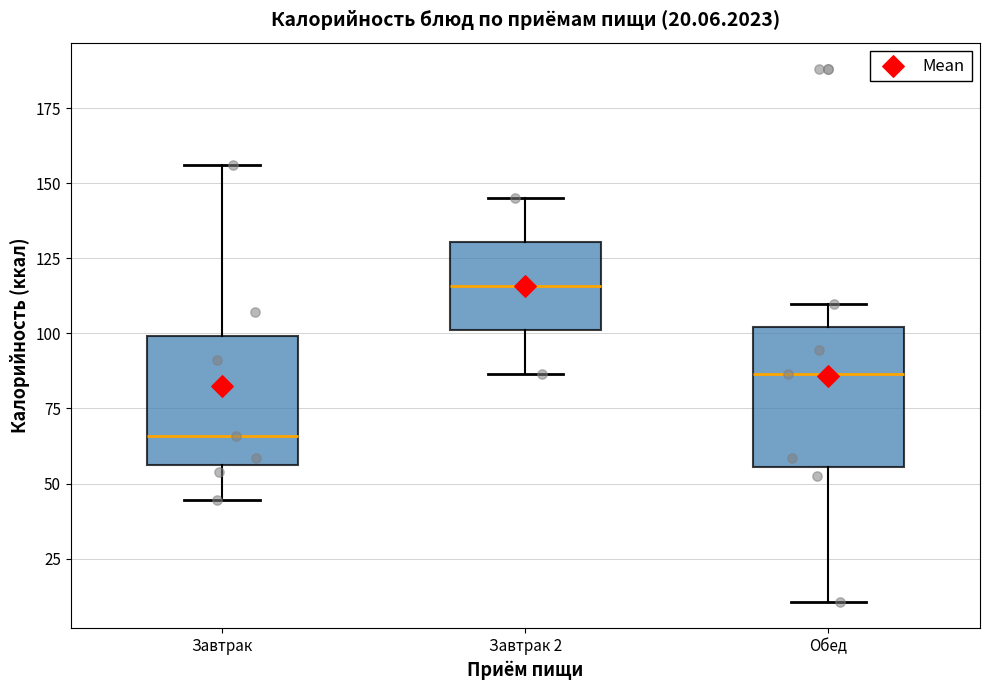

Which box's median line is the lowest?

Завтрак